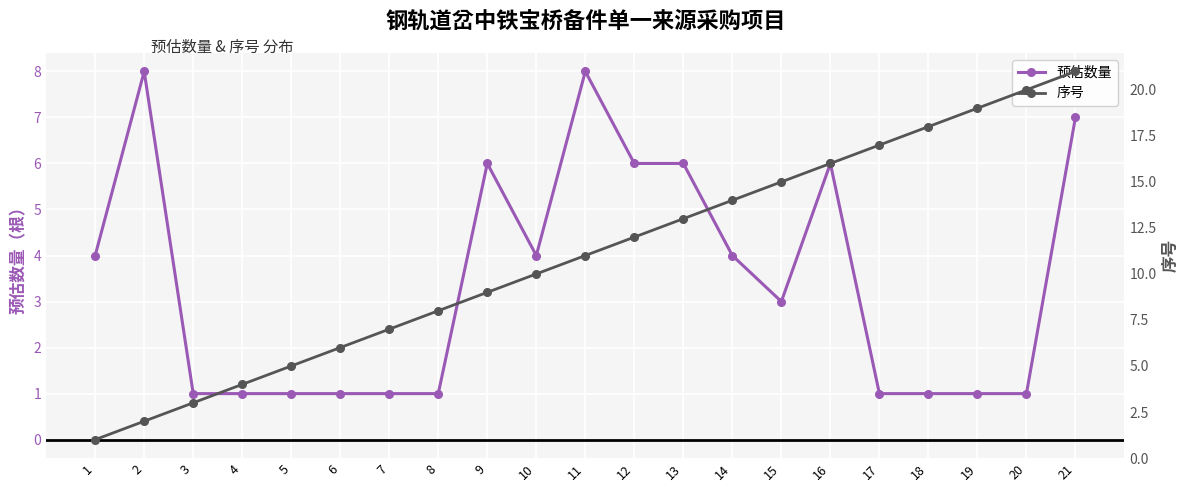

How many times do 预估数量 and 序号 cross each other?

1